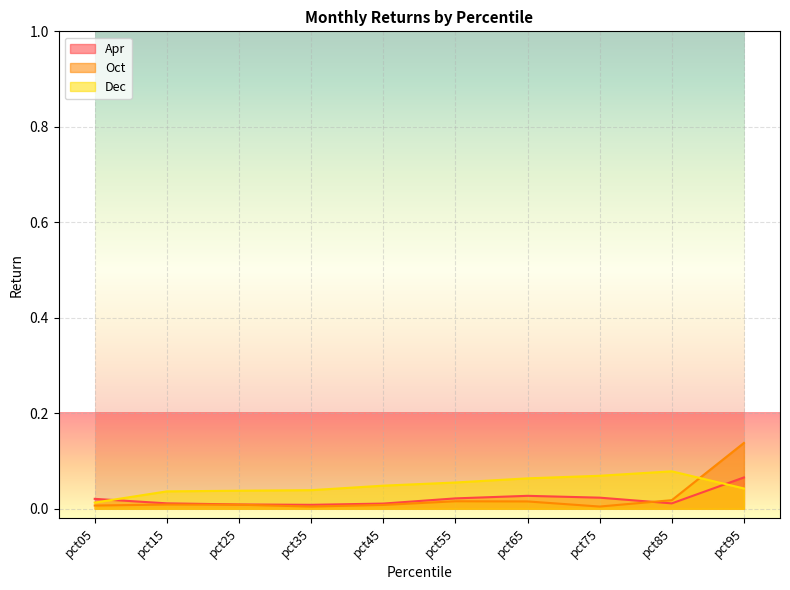

Which category has the lowest value across all series?

pct35